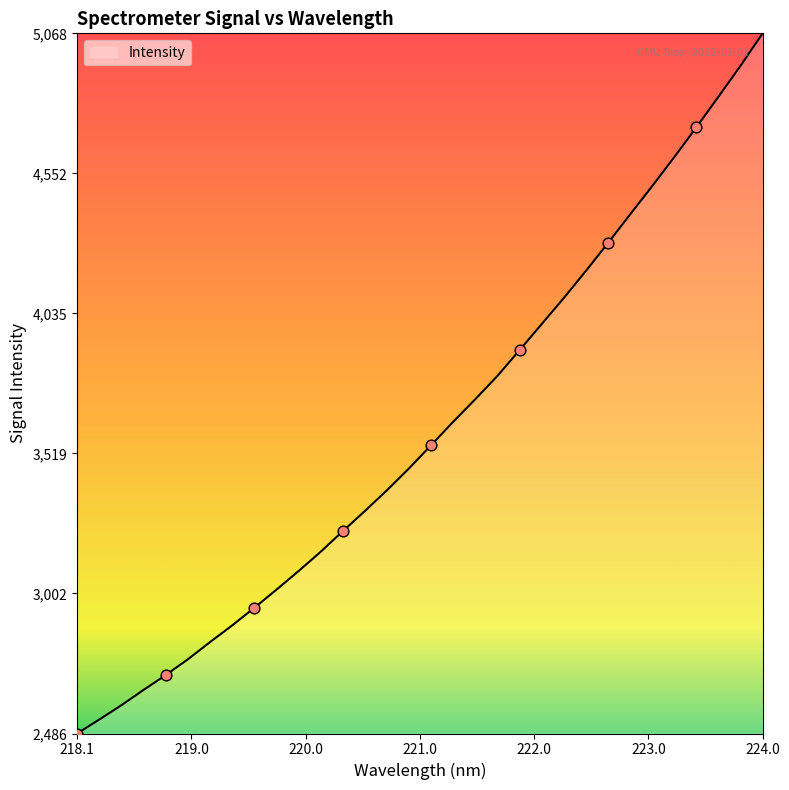

What is the maximum value shown in the chart?

5067.9